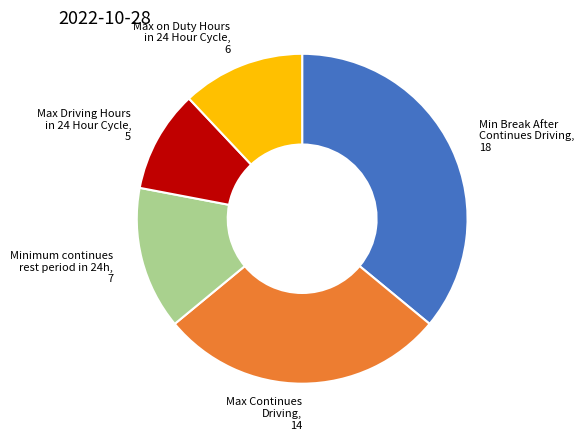

Is there a majority slice in this chart?

No